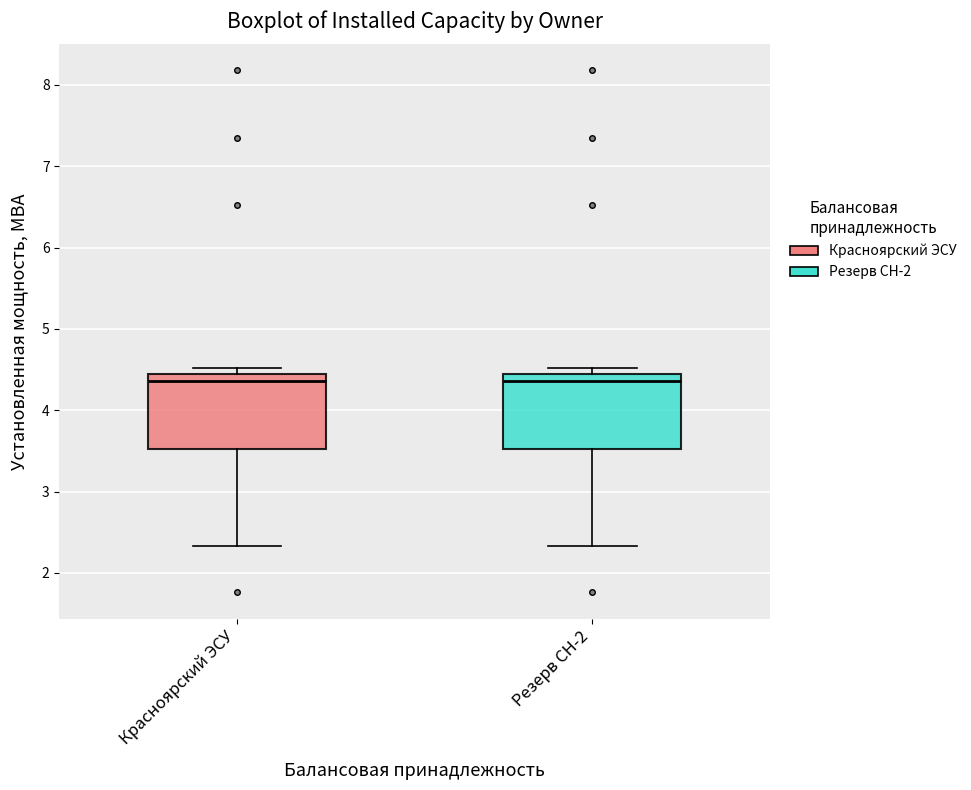

Reading left to right, transcribe this box plot: for each box, give where its median line is, the range the box spans, and where its two whiskers end, as read against the y-axis. The values are not printed on the chart, so give them approximately, as read against the axis.

Красноярский ЭСУ: median 4.4, box 3.5 to 4.5, whiskers 2.3 to 4.5 (just above the box's upper edge)
Резерв СН-2: median 4.4, box 3.5 to 4.5, whiskers 2.3 to 4.5 (just above the box's upper edge)